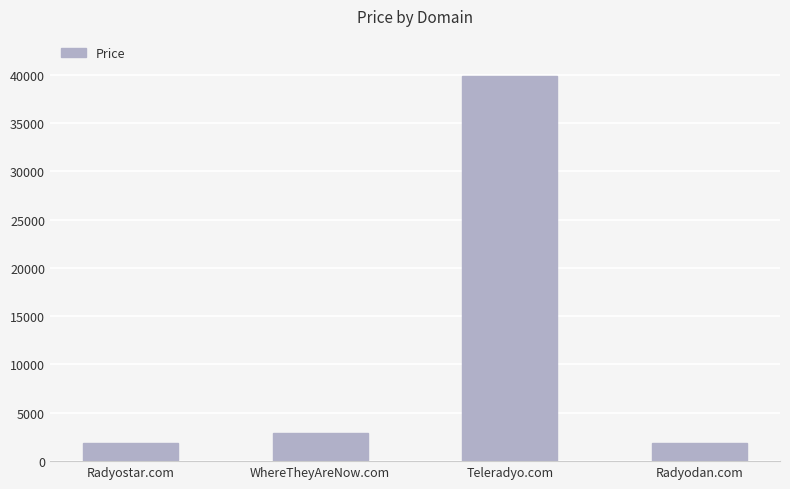

Reading left to right, transcribe all the data shown in this chart.

Radyostar.com=1888	WhereTheyAreNow.com=2888	Teleradyo.com=39888	Radyodan.com=1888